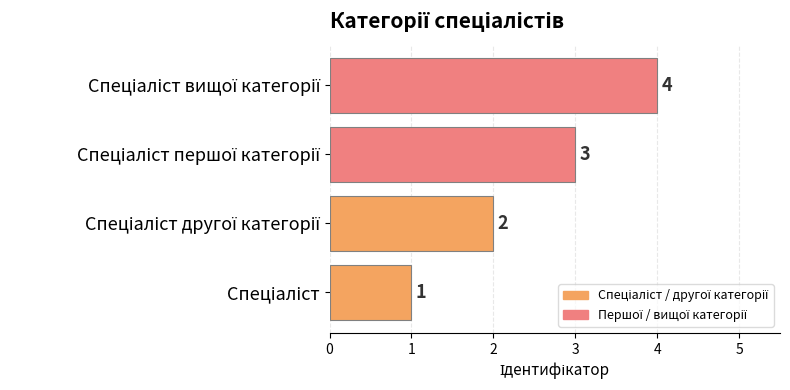

Count the values in the range 2 to 4.

3